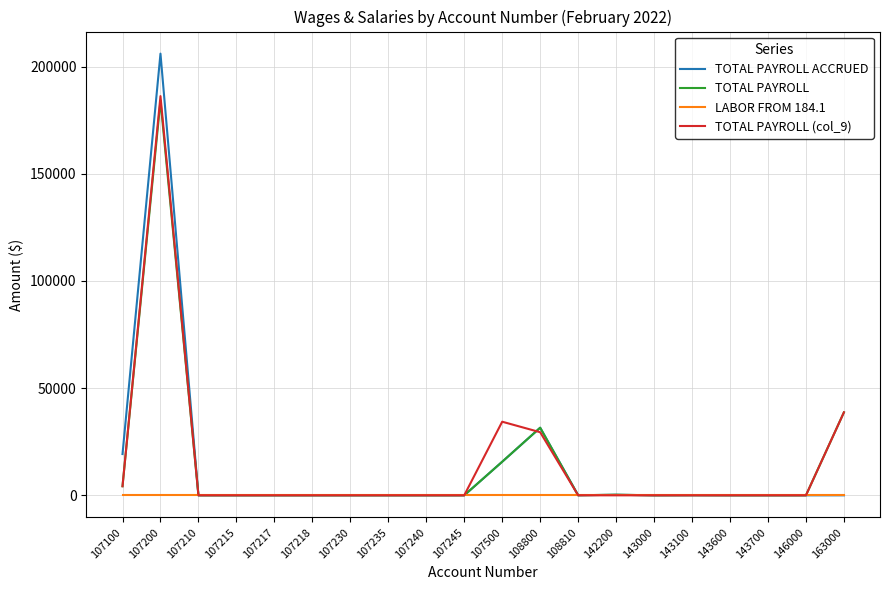

At how many categories does at least one series exceed 149798?

1